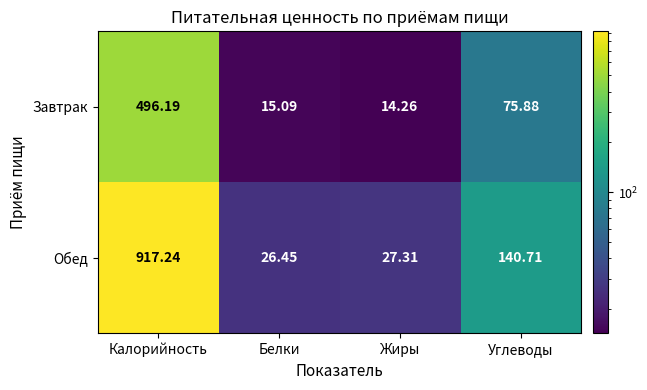

Rank the series by their maximum value, from lowest to highest.

Завтрак, Обед